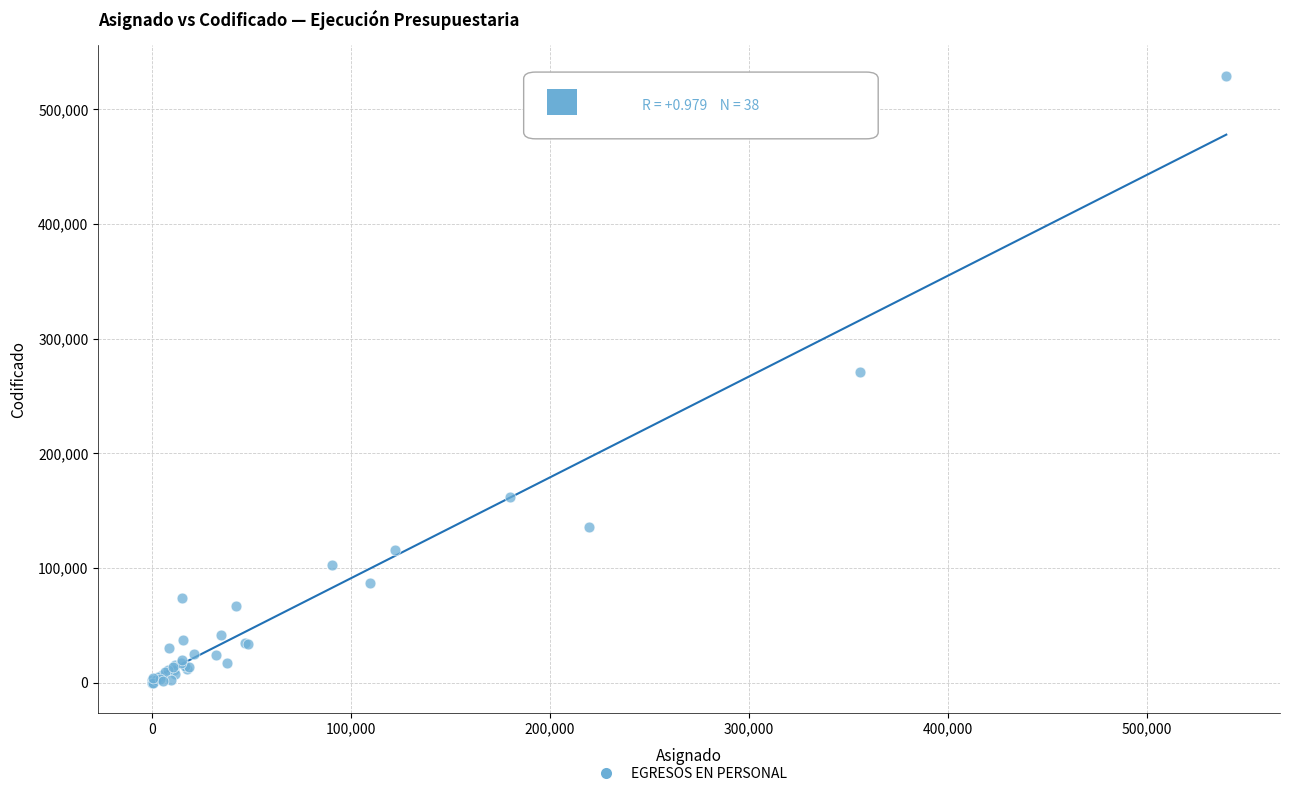

What Y value in the scatter plot is closest to 264708?

271237.8